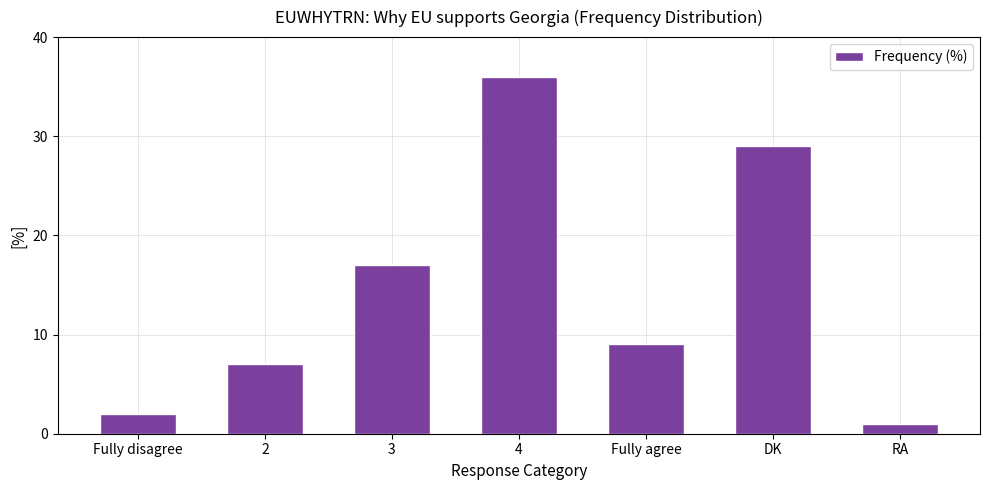

Reading right to left, what are all the values shown in this chart?

1	29	9	36	17	7	2